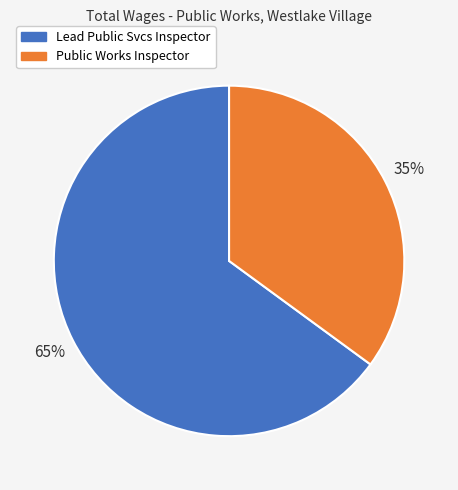

To the nearest percent, what is the combined percentage of Lead Public Svcs Inspector and Public Works Inspector?

100%